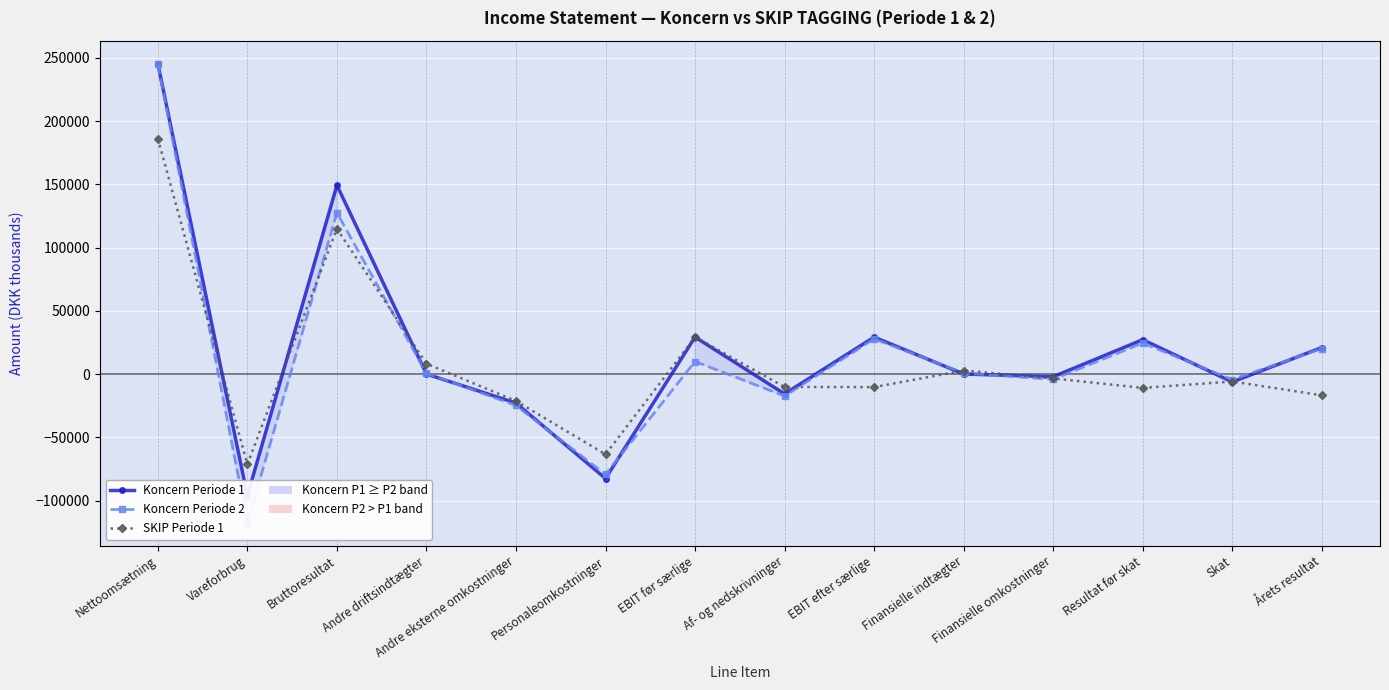

After their last crossing, which series has the higher values: Koncern Periode 1 or Koncern Periode 2?

Koncern Periode 1